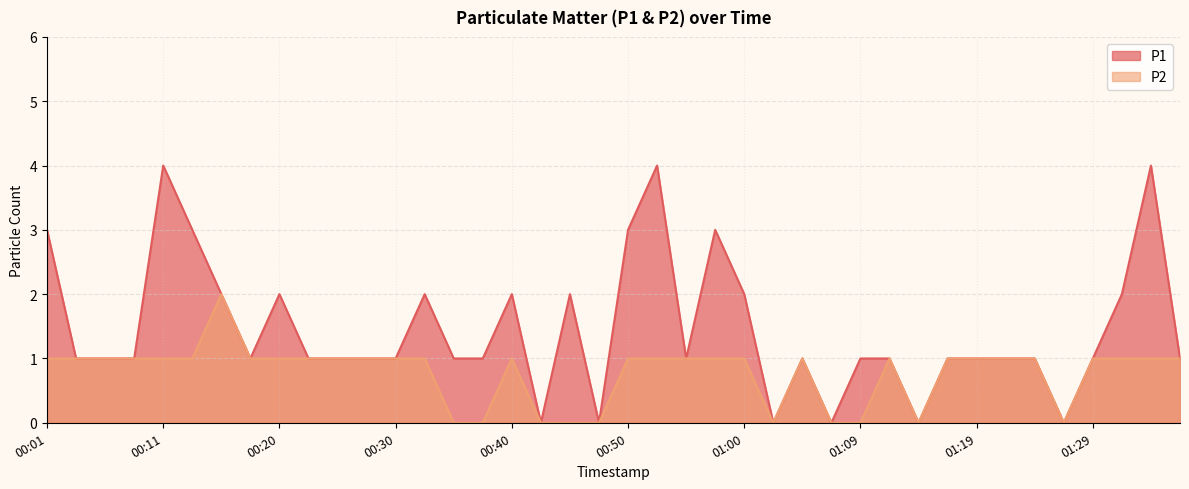

How many lines are shown in the chart?

2